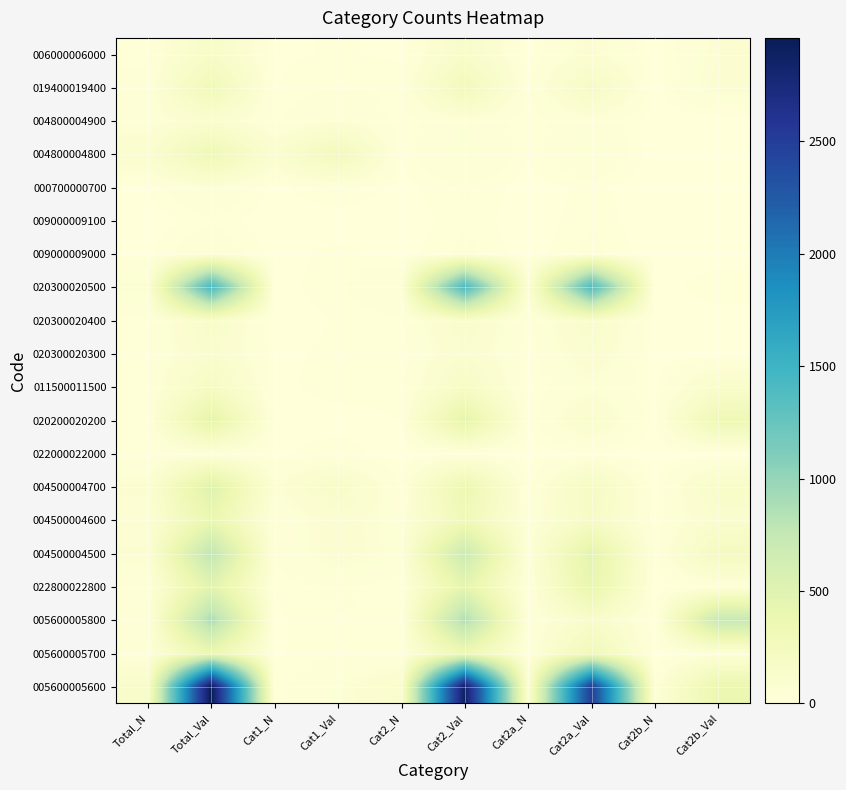

Reading left to right, list all the values displayed in this chart.

005600005600: Total_N=133	Total_Val=2959	Cat1_N=16	Cat1_Val=53	Cat2_N=112	Cat2_Val=2887	Cat2a_N=79	Cat2a_Val=2506	Cat2b_N=33	Cat2b_Val=381
005600005700: Total_N=31	Total_Val=362	Cat1_N=9	Cat1_Val=22	Cat2_N=19	Cat2_Val=336	Cat2a_N=17	Cat2a_Val=294	Cat2b_N=2	Cat2b_Val=42
005600005800: Total_N=31	Total_Val=895	Cat1_N=9	Cat1_Val=21	Cat2_N=21	Cat2_Val=873	Cat2a_N=17	Cat2a_Val=144	Cat2b_N=4	Cat2b_Val=729
022800022800: Total_N=22	Total_Val=474	Cat1_N=12	Cat1_Val=31	Cat2_N=10	Cat2_Val=443	Cat2a_N=8	Cat2a_Val=418	Cat2b_N=2	Cat2b_Val=25
004500004500: Total_N=72	Total_Val=782	Cat1_N=24	Cat1_Val=85	Cat2_N=48	Cat2_Val=697	Cat2a_N=37	Cat2a_Val=464	Cat2b_N=11	Cat2b_Val=233
004500004600: Total_N=59	Total_Val=390	Cat1_N=20	Cat1_Val=90	Cat2_N=38	Cat2_Val=299	Cat2a_N=28	Cat2a_Val=186	Cat2b_N=10	Cat2b_Val=113
004500004700: Total_N=74	Total_Val=512	Cat1_N=56	Cat1_Val=157	Cat2_N=18	Cat2_Val=355	Cat2a_N=14	Cat2a_Val=205	Cat2b_N=4	Cat2b_Val=150
022000022000: Total_N=12	Total_Val=29	Cat1_N=9	Cat1_Val=18	Cat2_N=3	Cat2_Val=11	Cat2a_N=3	Cat2a_Val=11	Cat2b_N=0	Cat2b_Val=0
020200020200: Total_N=17	Total_Val=453	Cat1_N=5	Cat1_Val=6	Cat2_N=12	Cat2_Val=447	Cat2a_N=10	Cat2a_Val=118	Cat2b_N=2	Cat2b_Val=329
011500011500: Total_N=22	Total_Val=197	Cat1_N=8	Cat1_Val=17	Cat2_N=14	Cat2_Val=180	Cat2a_N=8	Cat2a_Val=51	Cat2b_N=6	Cat2b_Val=129
020300020300: Total_N=20	Total_Val=117	Cat1_N=8	Cat1_Val=15	Cat2_N=12	Cat2_Val=102	Cat2a_N=11	Cat2a_Val=101	Cat2b_N=1	Cat2b_Val=1
020300020400: Total_N=20	Total_Val=146	Cat1_N=2	Cat1_Val=13	Cat2_N=18	Cat2_Val=133	Cat2a_N=18	Cat2a_Val=133	Cat2b_N=0	Cat2b_Val=0
020300020500: Total_N=65	Total_Val=1432	Cat1_N=7	Cat1_Val=19	Cat2_N=58	Cat2_Val=1413	Cat2a_N=56	Cat2a_Val=1389	Cat2b_N=2	Cat2b_Val=24
009000009000: Total_N=8	Total_Val=46	Cat1_N=4	Cat1_Val=17	Cat2_N=4	Cat2_Val=29	Cat2a_N=3	Cat2a_Val=29	Cat2b_N=1	Cat2b_Val=0
009000009100: Total_N=1	Total_Val=21	Cat1_N=0	Cat1_Val=0	Cat2_N=1	Cat2_Val=21	Cat2a_N=1	Cat2a_Val=21	Cat2b_N=0	Cat2b_Val=0
000700000700: Total_N=12	Total_Val=56	Cat1_N=6	Cat1_Val=30	Cat2_N=6	Cat2_Val=26	Cat2a_N=4	Cat2a_Val=15	Cat2b_N=2	Cat2b_Val=11
004800004800: Total_N=105	Total_Val=328	Cat1_N=92	Cat1_Val=270	Cat2_N=13	Cat2_Val=58	Cat2a_N=13	Cat2a_Val=58	Cat2b_N=0	Cat2b_Val=0
004800004900: Total_N=37	Total_Val=97	Cat1_N=21	Cat1_Val=51	Cat2_N=15	Cat2_Val=45	Cat2a_N=14	Cat2a_Val=44	Cat2b_N=1	Cat2b_Val=1
019400019400: Total_N=29	Total_Val=300	Cat1_N=11	Cat1_Val=24	Cat2_N=18	Cat2_Val=276	Cat2a_N=16	Cat2a_Val=196	Cat2b_N=2	Cat2b_Val=80
006000006000: Total_N=18	Total_Val=159	Cat1_N=9	Cat1_Val=13	Cat2_N=9	Cat2_Val=146	Cat2a_N=7	Cat2a_Val=76	Cat2b_N=2	Cat2b_Val=70